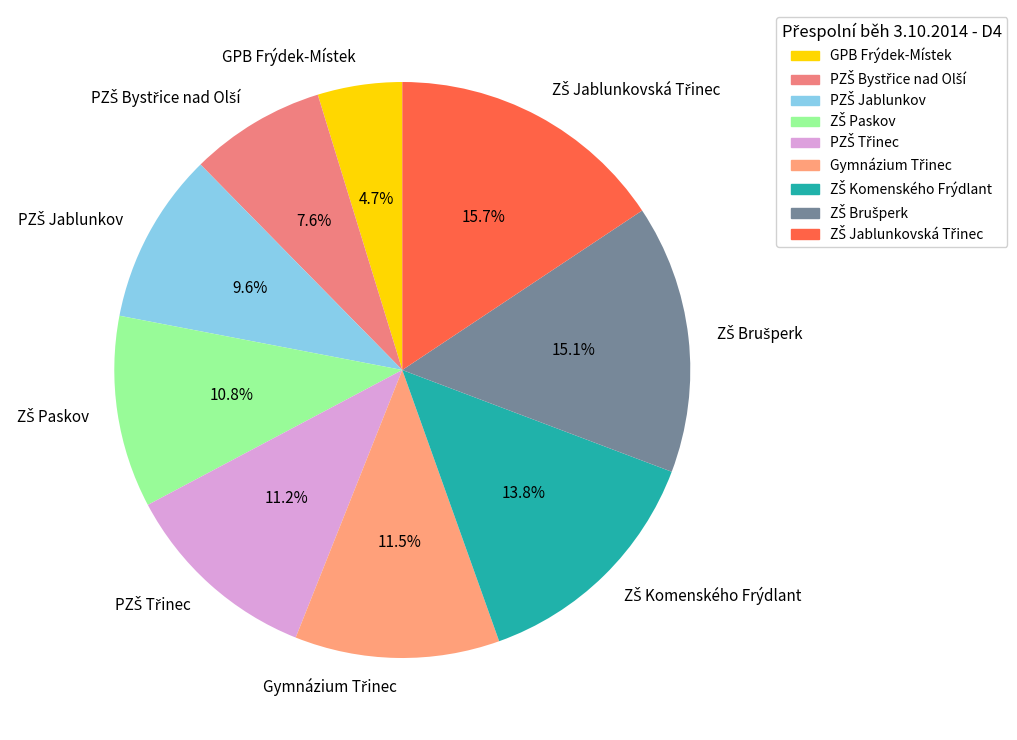

Which category has the smallest portion of the pie?

GPB Frýdek-Místek